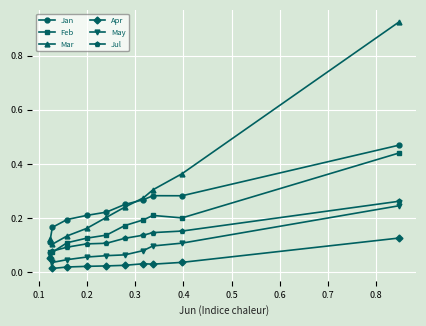

List the series in order of their overall mean, highest first.

Mar, Jan, Feb, Jul, May, Apr